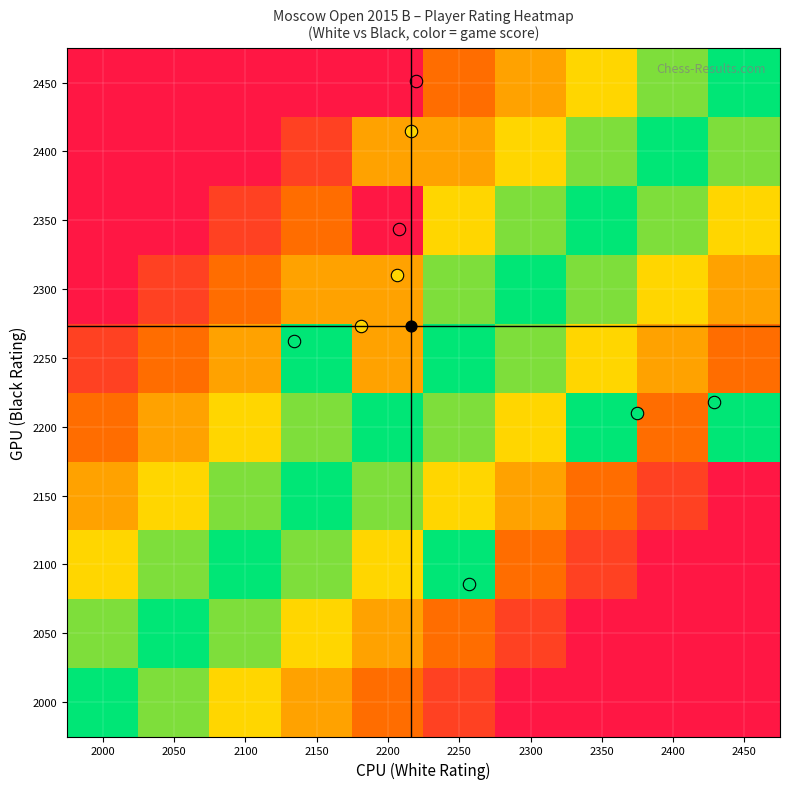

What is the spread (max minus min) of values at 2000?

1.0